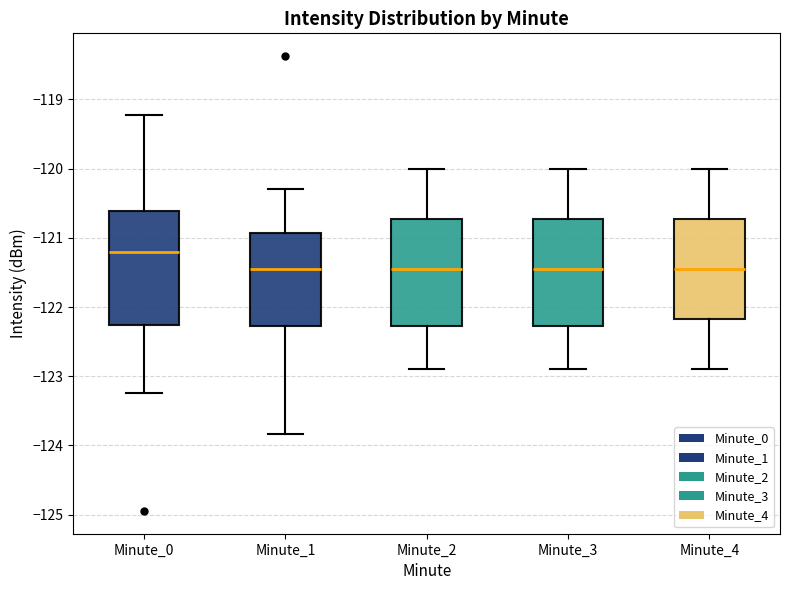

Reading left to right, read every box against the y-axis: the position of its median line, the range the box covers, and the ends of its whiskers. The values are not printed on the chart, so give them approximately, as read against the axis.

Minute_0: median -121.2, box -122.3 to -120.6, whiskers -123.2 to -119.2
Minute_1: median -121.4, box -122.3 to -120.9, whiskers -123.8 to -120.3
Minute_2: median -121.4, box -122.3 to -120.7, whiskers -122.9 to -120.0
Minute_3: median -121.4, box -122.3 to -120.7, whiskers -122.9 to -120.0
Minute_4: median -121.4, box -122.2 to -120.7, whiskers -122.9 to -120.0